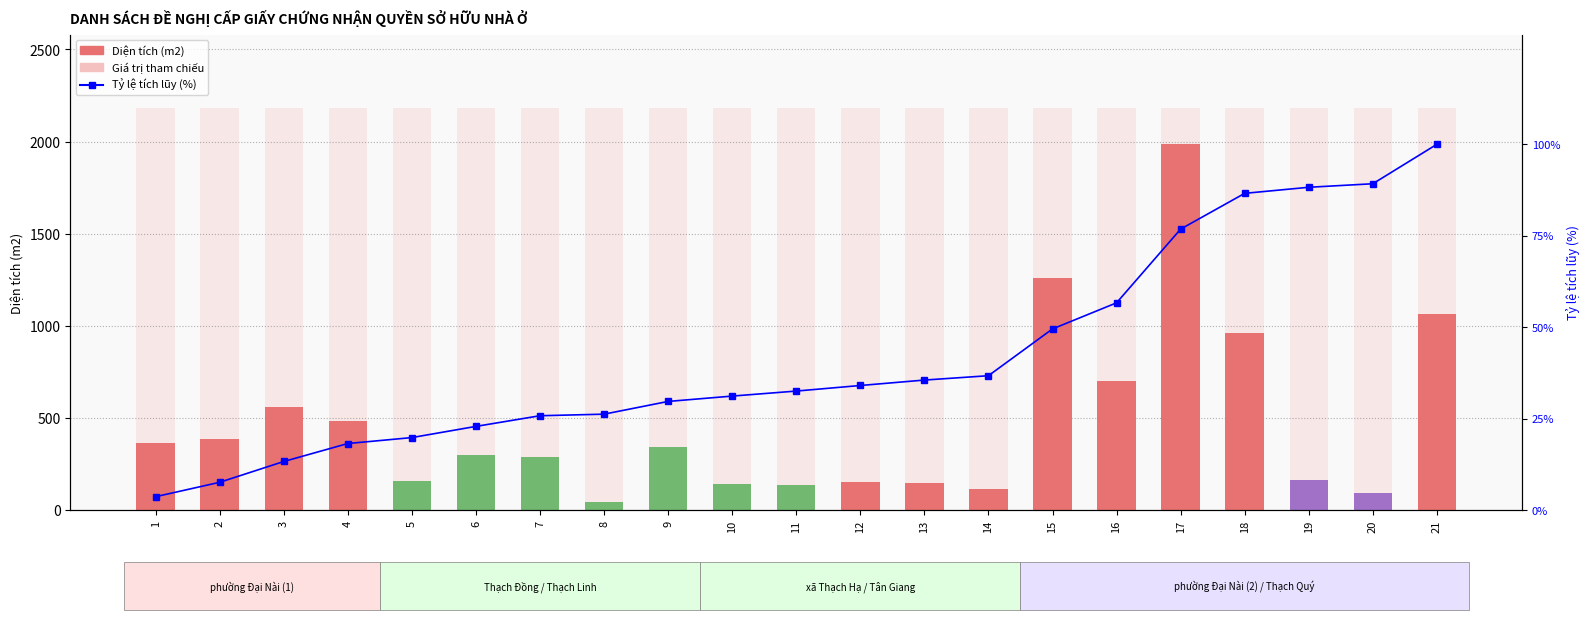

What is the sum of the Diện tích (m2) values at 20 and 6?

396.0